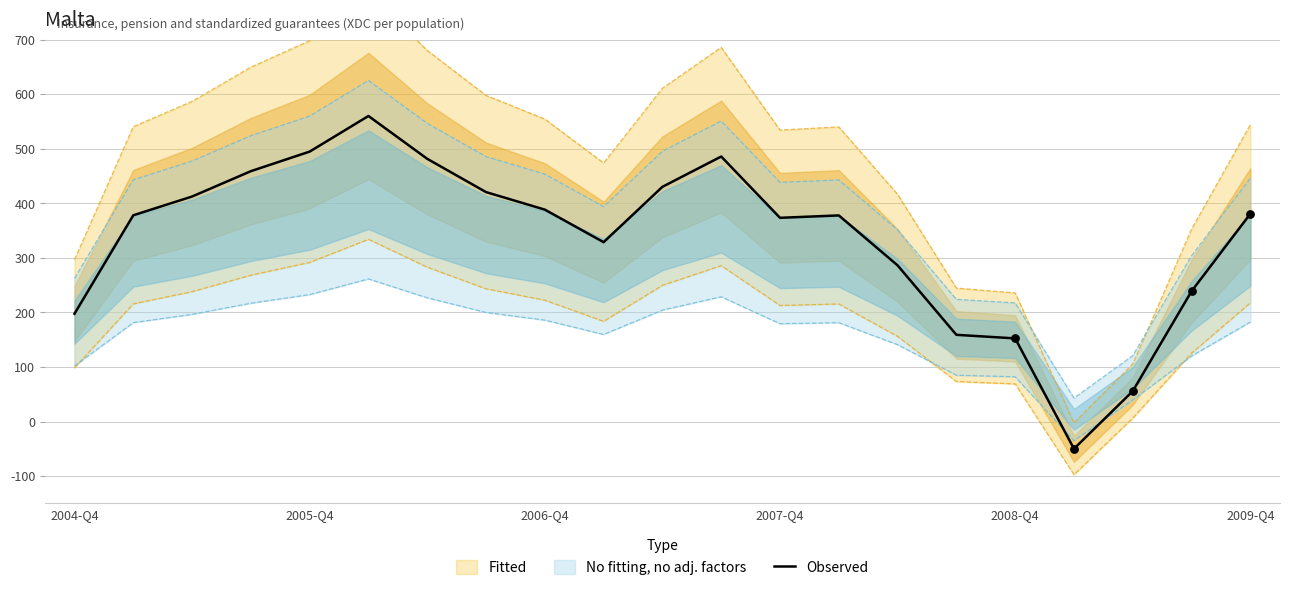

What is the highest value of the Observed series?

559.9